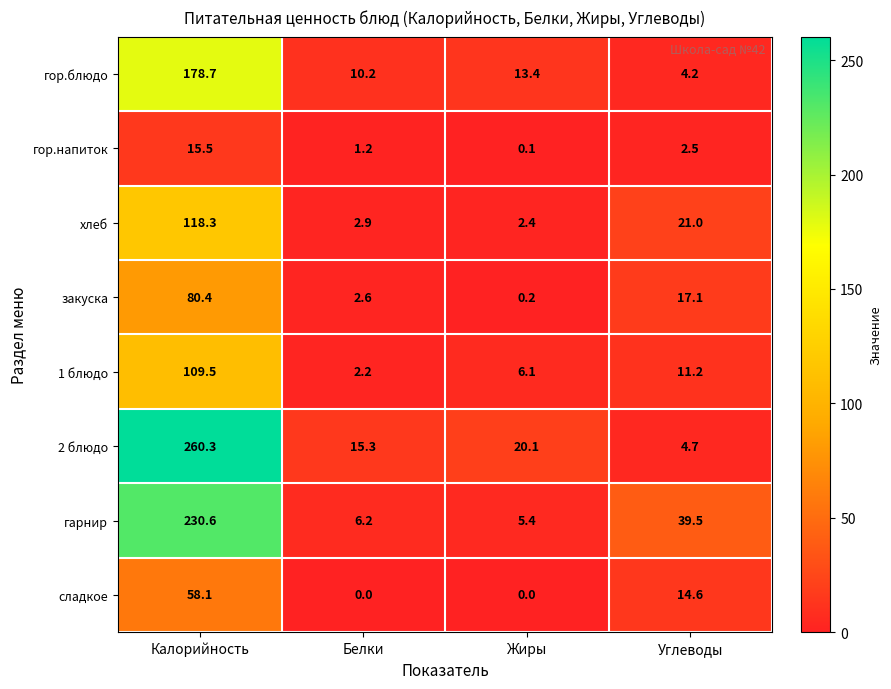

What value does the хлеб series have at Углеводы?

21.0